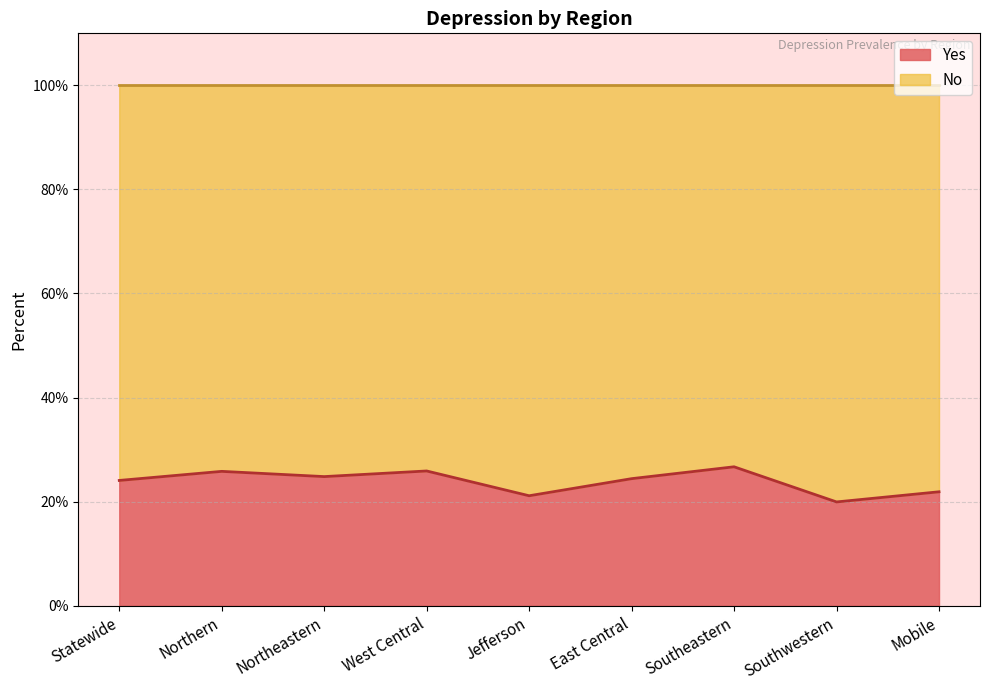

Which has a higher value, Jefferson or Northeastern?

Northeastern